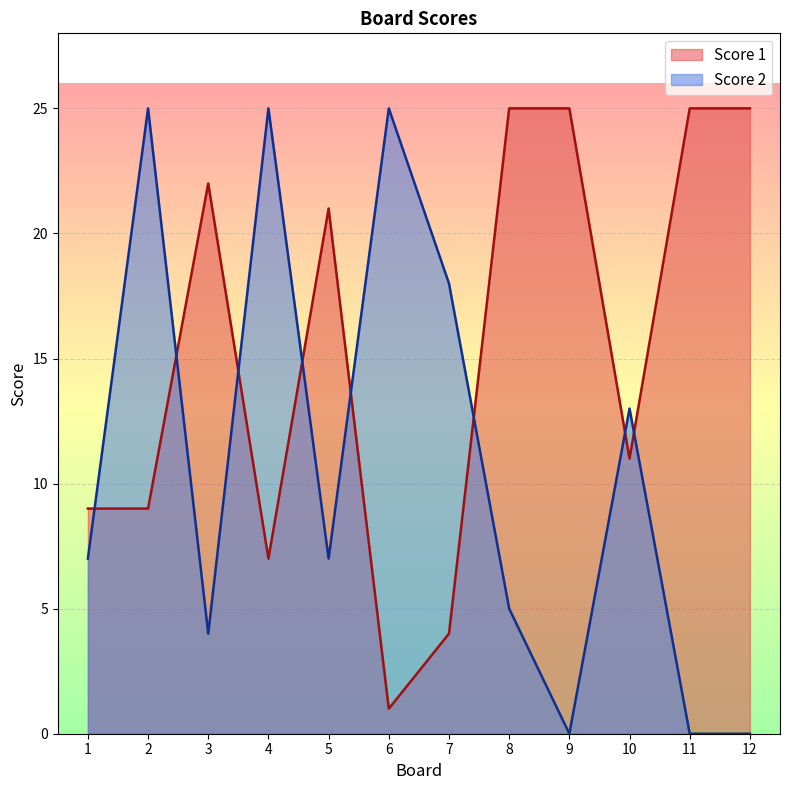

How many lines are shown in the chart?

2